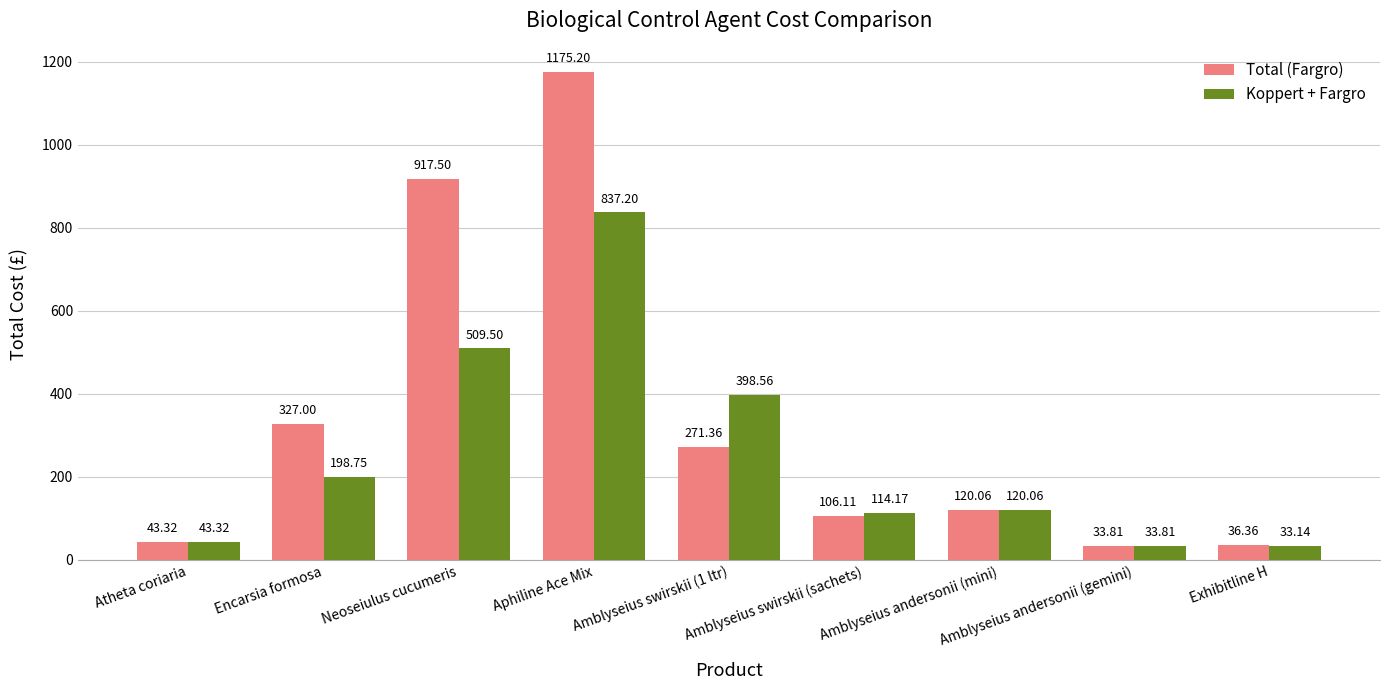

Which series has the largest total across all categories?

Total (Fargro)